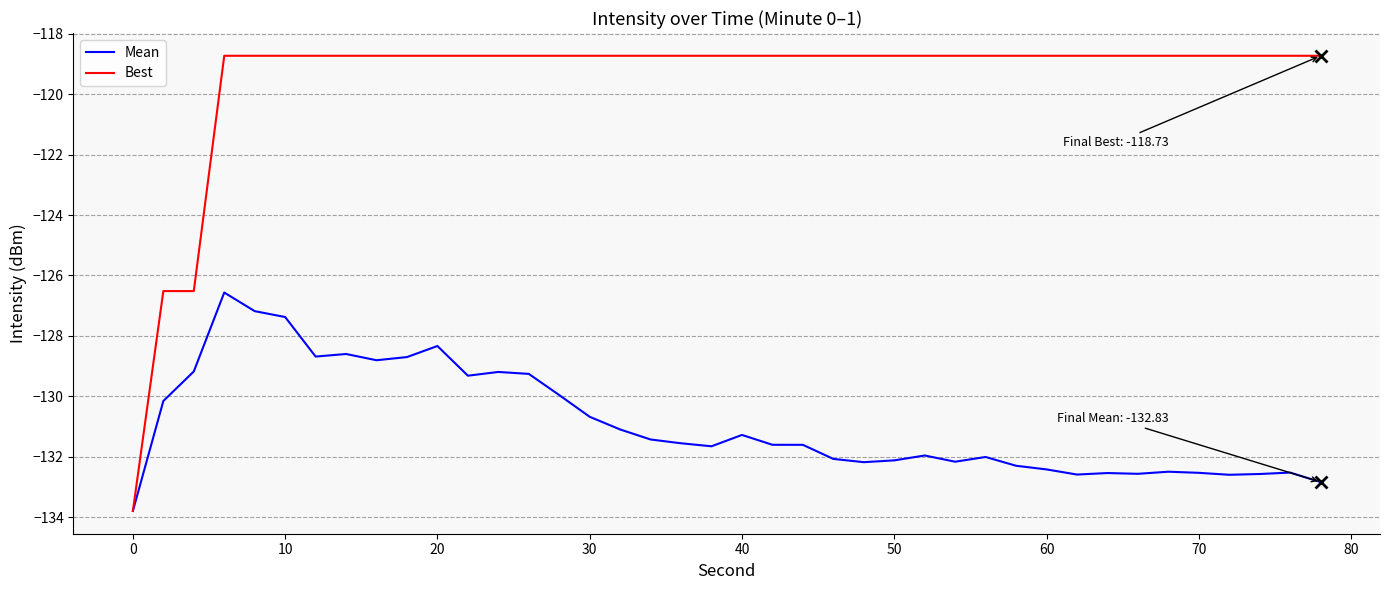

What is the highest value of the Best series?

-118.7